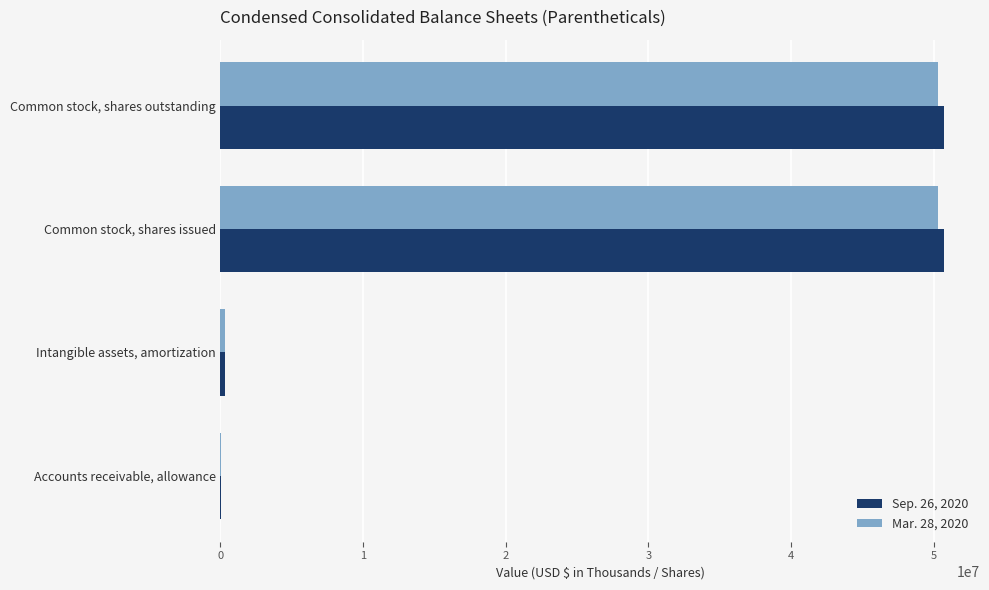

Is it true that Sep. 26, 2020 equals 25747189 at Common stock, shares outstanding?

False